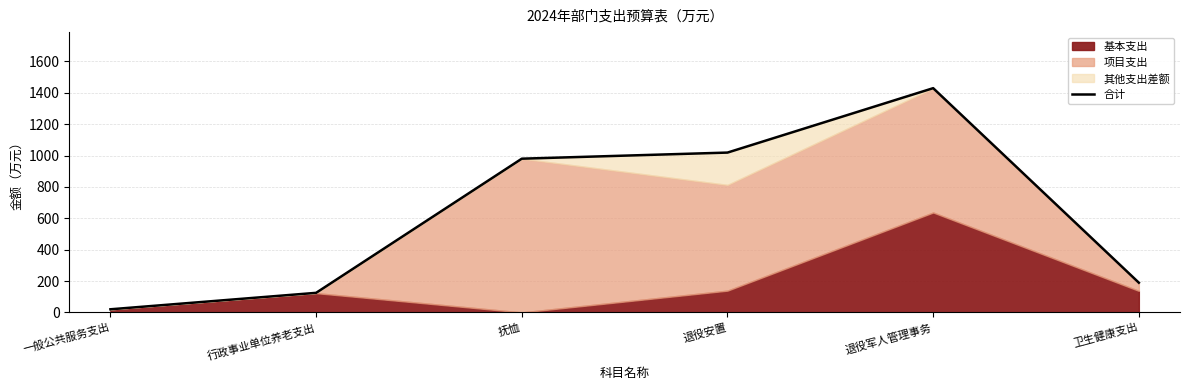

Where does the data first go above 979?

抚恤